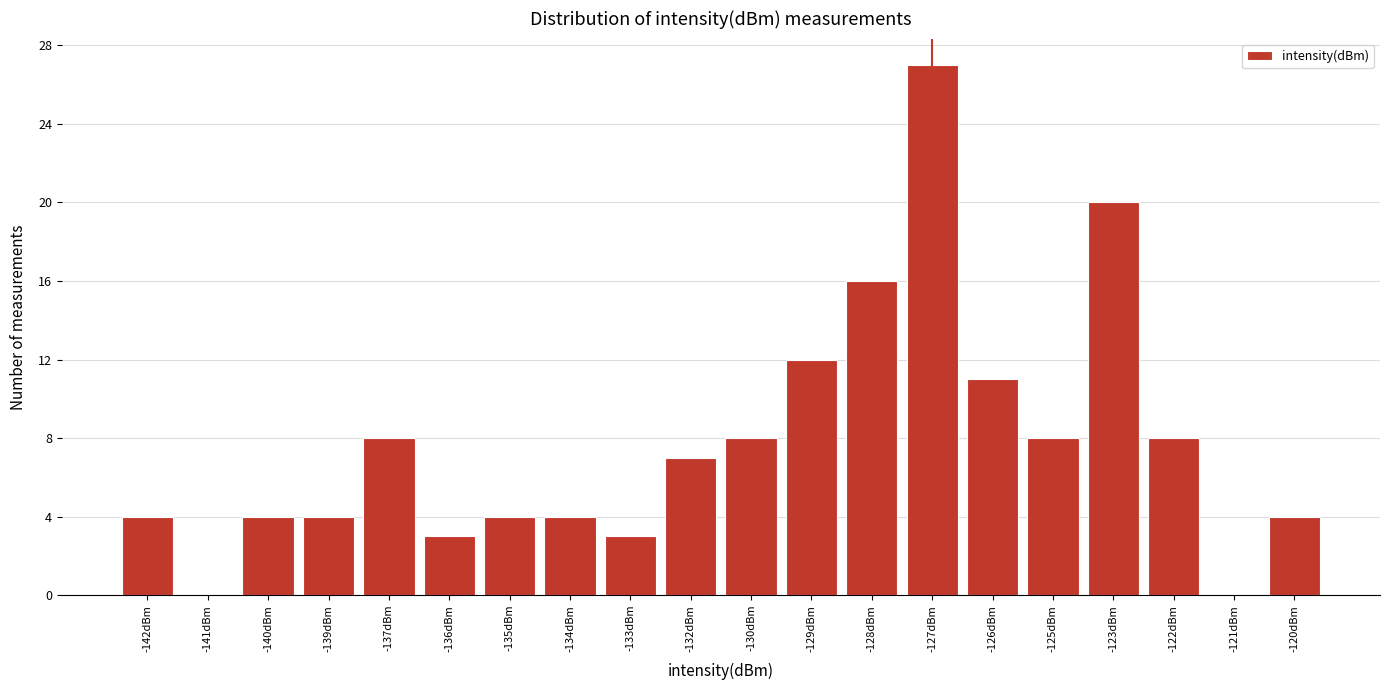

Reading right to left, list all the values displayed in this chart.

-120dBm=4	-121dBm=0	-122dBm=8	-123dBm=20	-125dBm=8	-126dBm=11	-127dBm=27	-128dBm=16	-129dBm=12	-130dBm=8	-132dBm=7	-133dBm=3	-134dBm=4	-135dBm=4	-136dBm=3	-137dBm=8	-139dBm=4	-140dBm=4	-141dBm=0	-142dBm=4